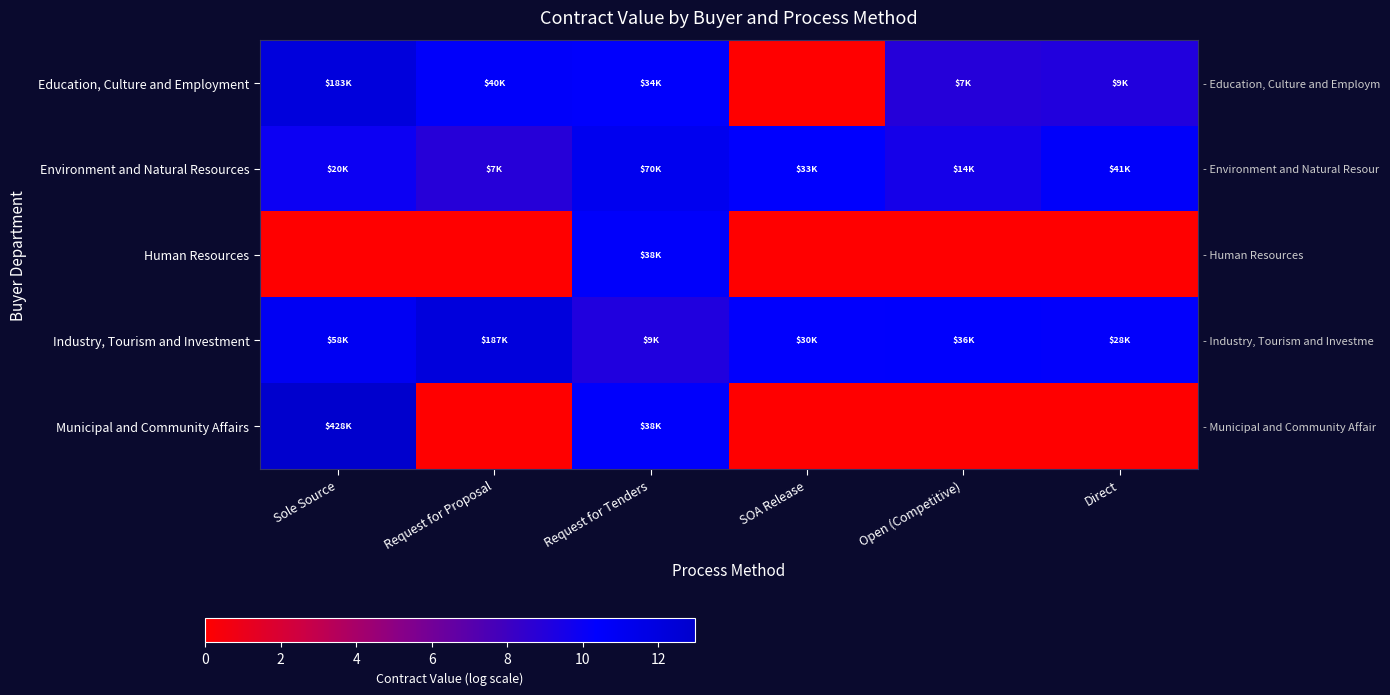

What is the highest value of the Human Resources series?

10.6